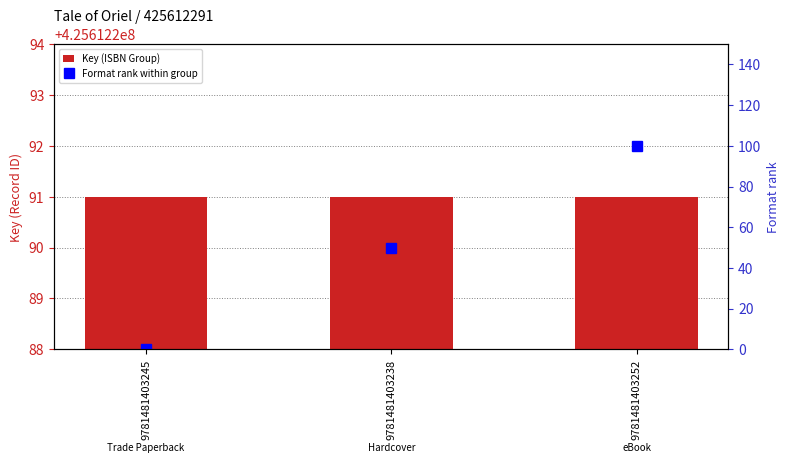

Rank the series by their average value, from highest to lowest.

Key (ISBN Group), Format rank within group